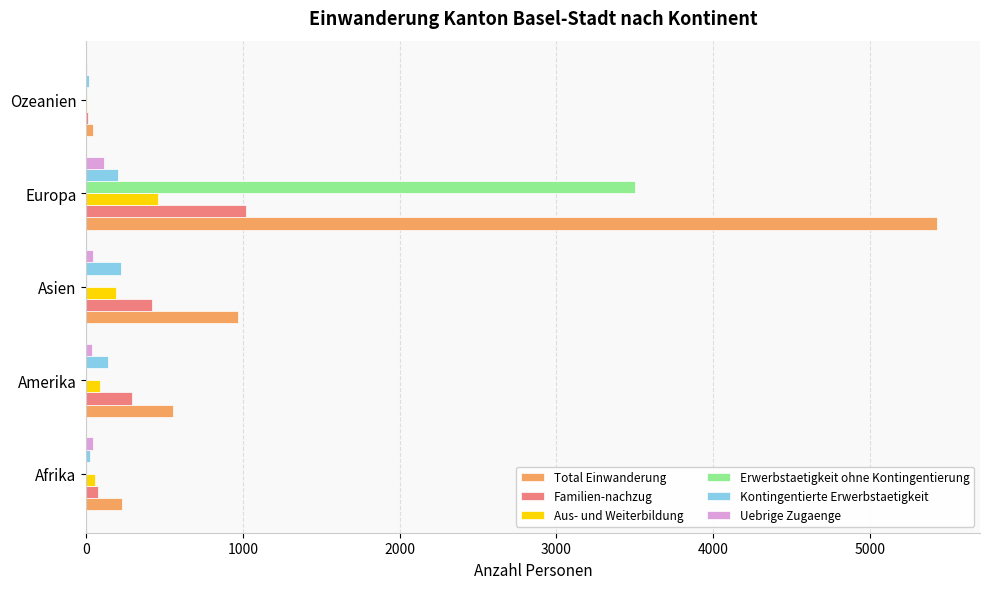

What is the sum of all Uebrige Zugaenge values?

235